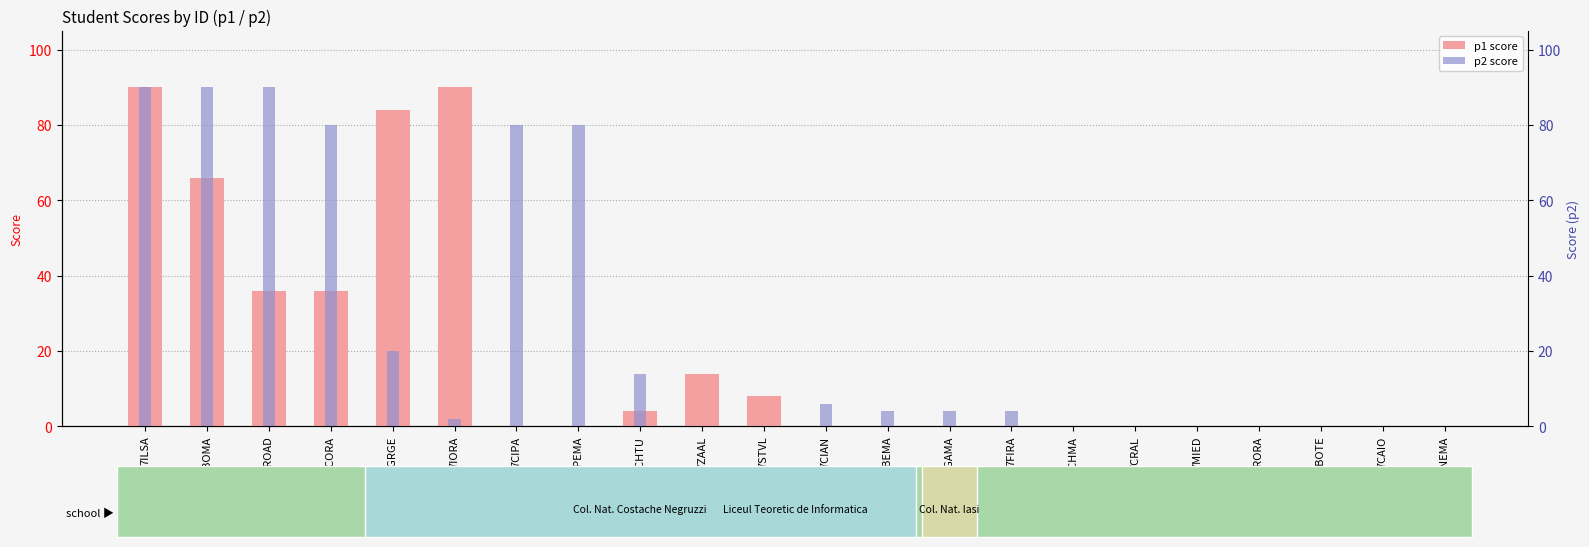

What position from the right is 7ZAAL?

13